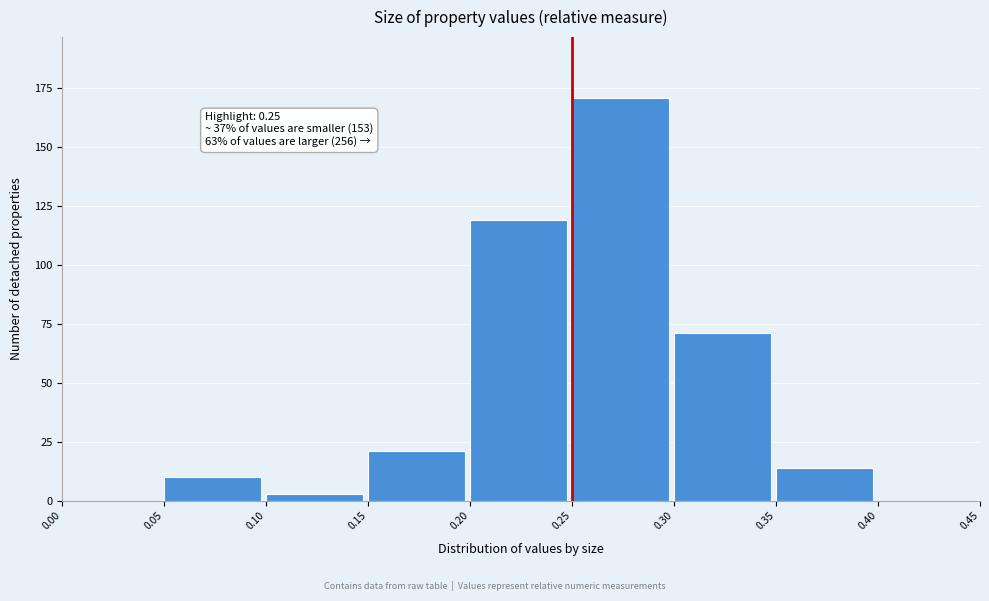

Which range on the x-axis has the tallest bar?

0.25 to 0.30